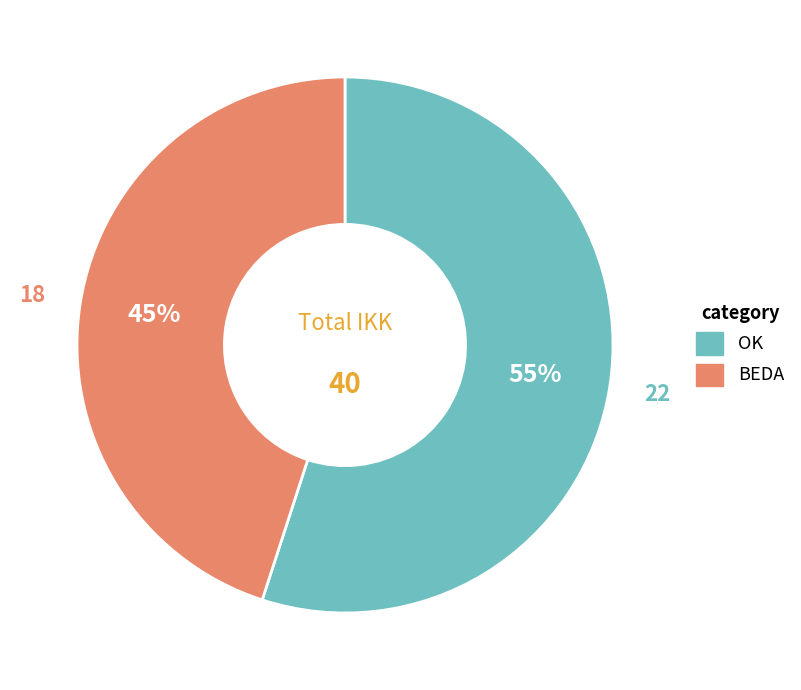

Which slice is the smallest?

BEDA